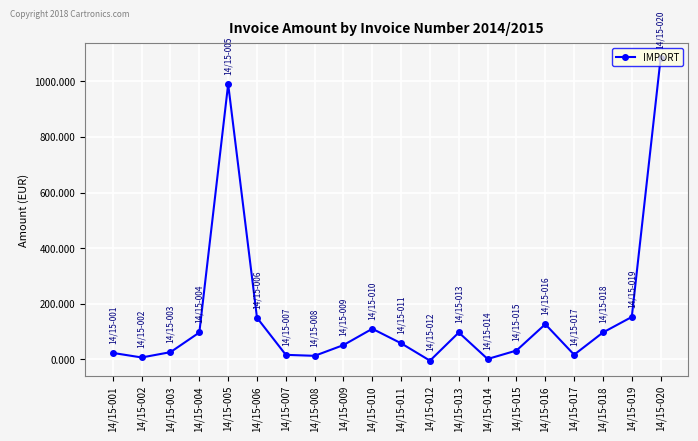

What is the greatest value displayed?

1082.3